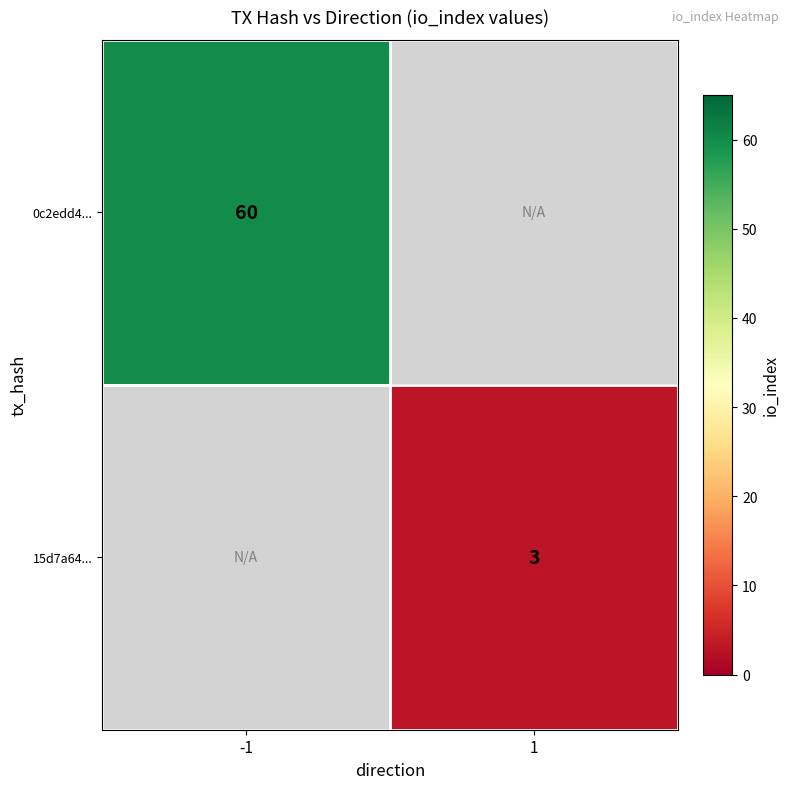

Count the number of categories in the chart.

2